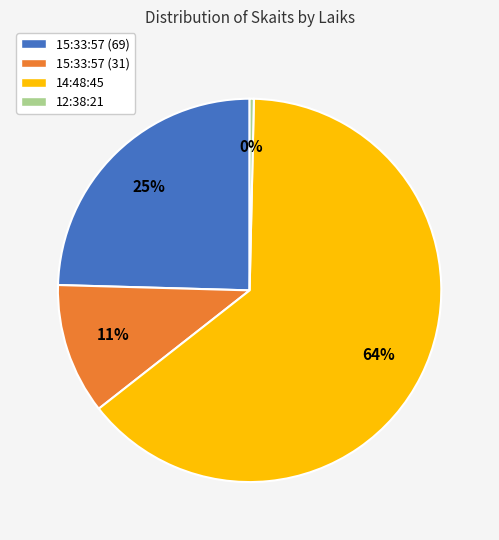

Count the number of slices in the pie.

4